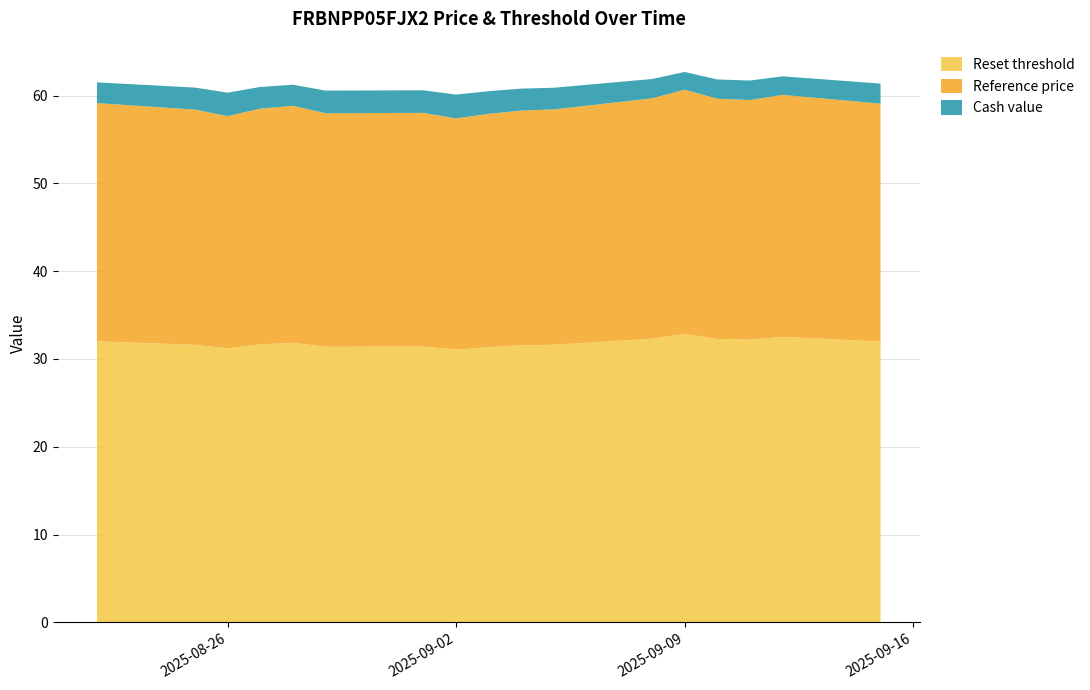

True or false: Reset threshold has a value of 54.8 at 2025-09-02.

False